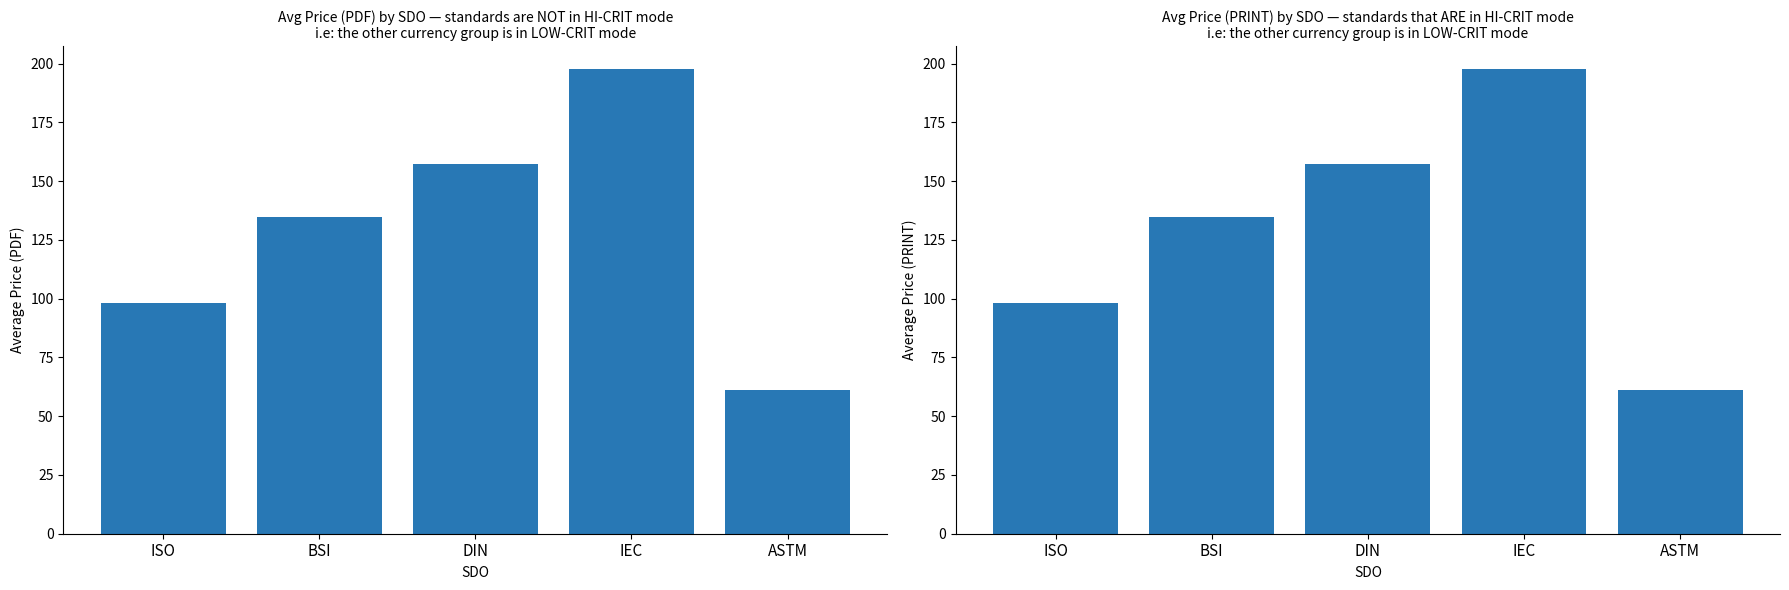

List the series in order of their peak value, lowest first.

Avg Price (PDF), Avg Price (PRINT)